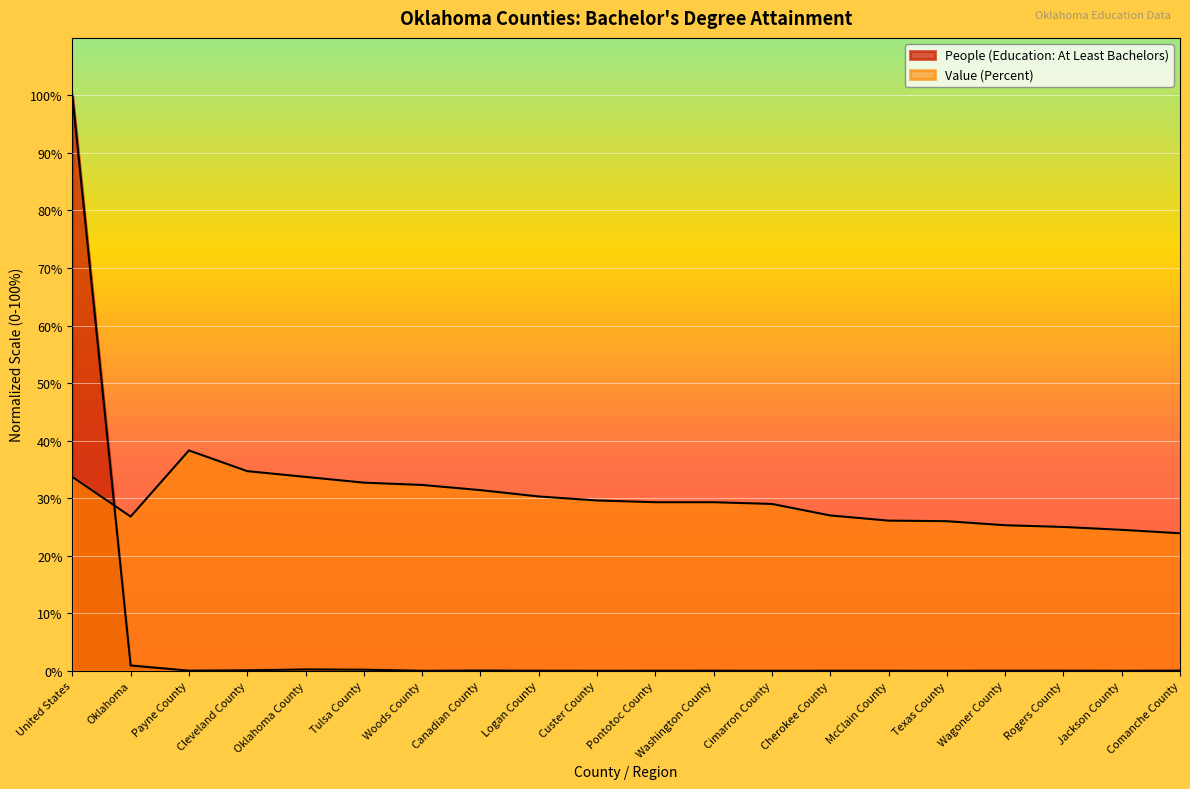

What is the average value of the People (Education: At Least Bachelors) series?

5.1